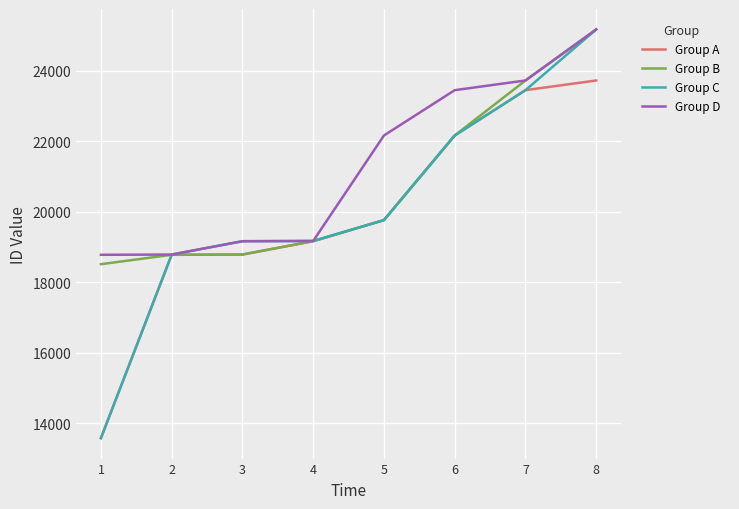

What is the maximum value shown in the chart?

25167